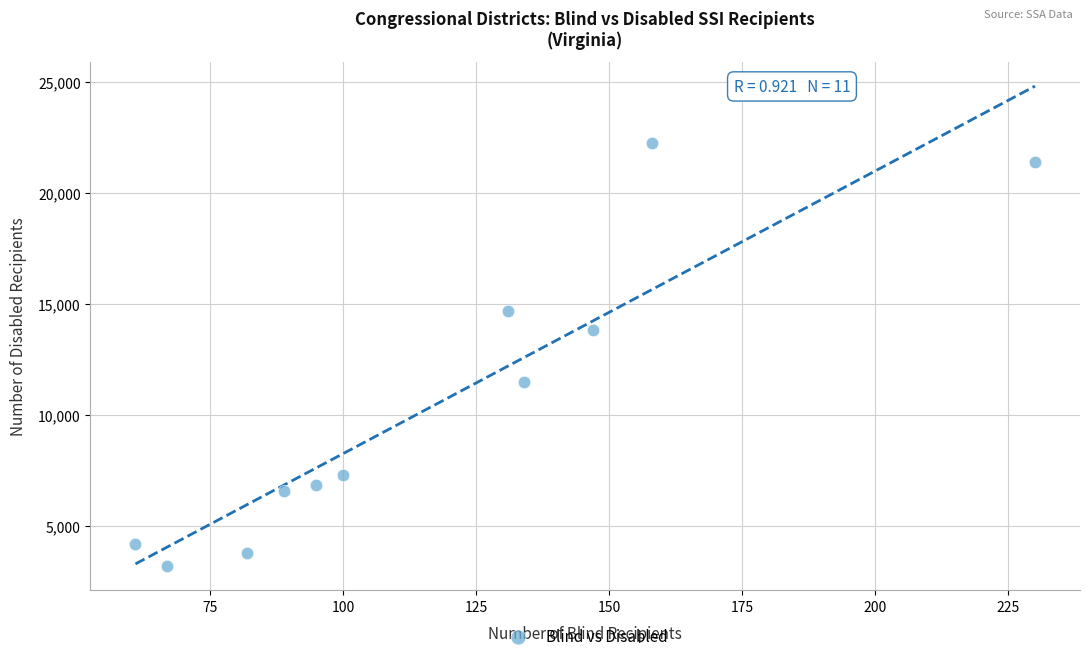

What is the range of Y values (max minus min)?

19035